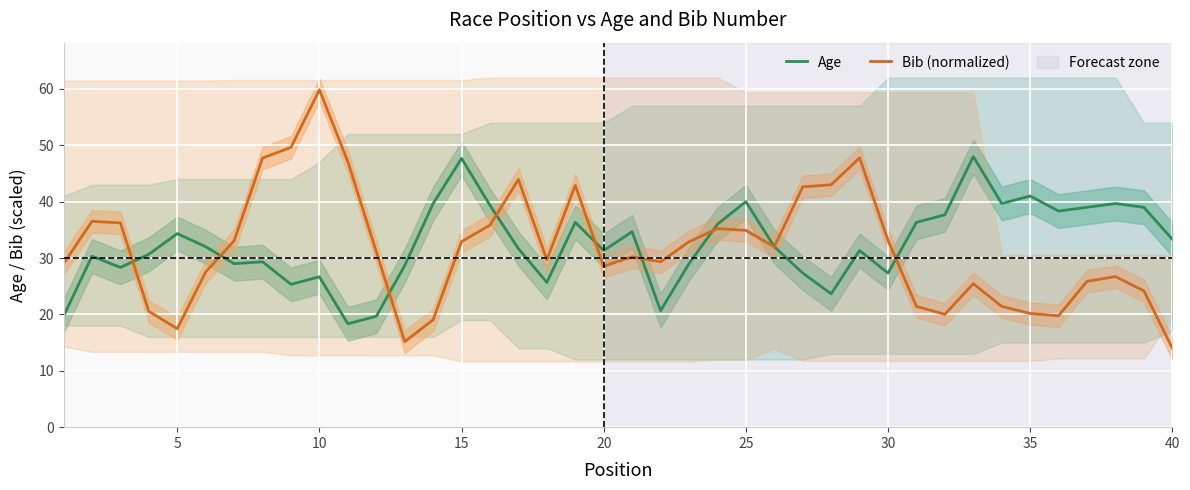

What is the sum of all Bib (normalized) values?

1263.9